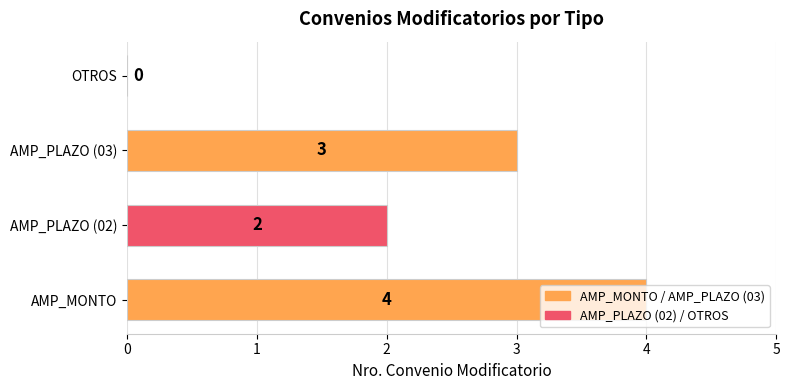

The chart shows a value of 3 at AMP_PLAZO (02). True or false?

False